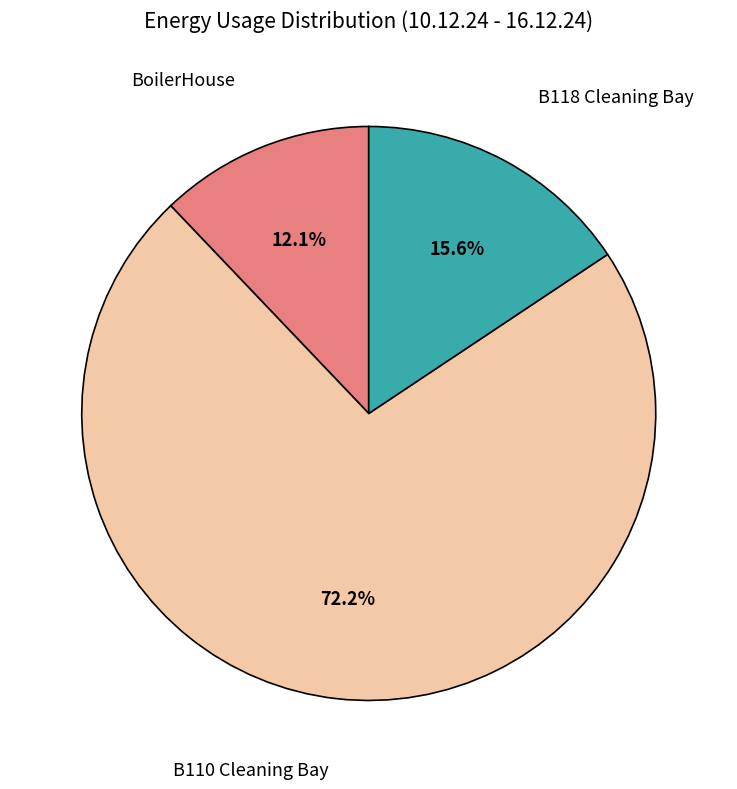

Is there any slice that represents more than half of the pie?

Yes